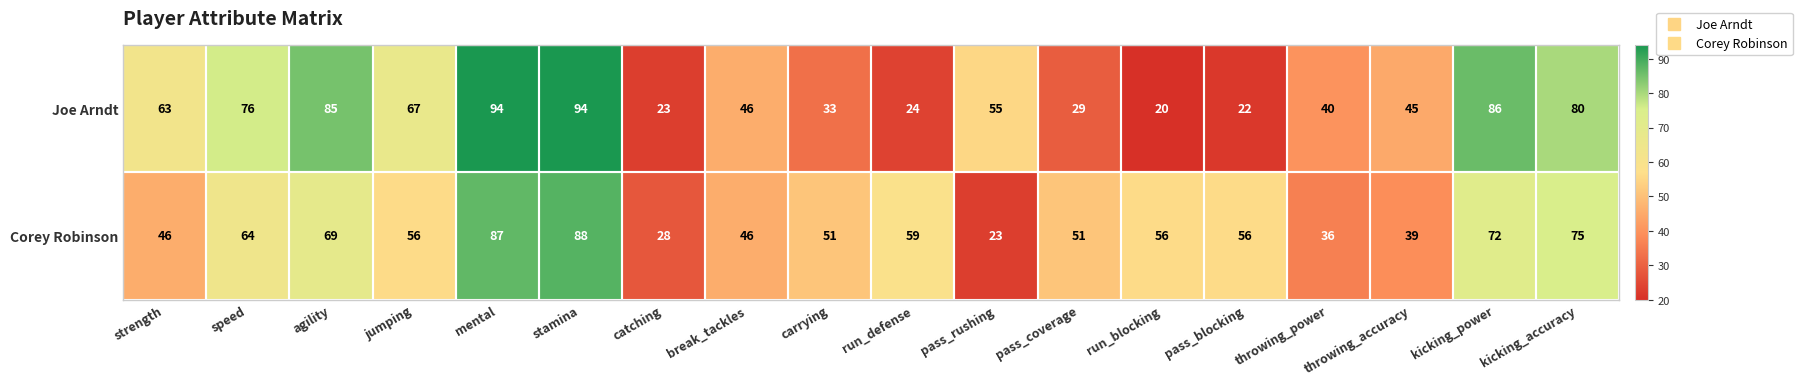

Count the number of data series in this chart.

2